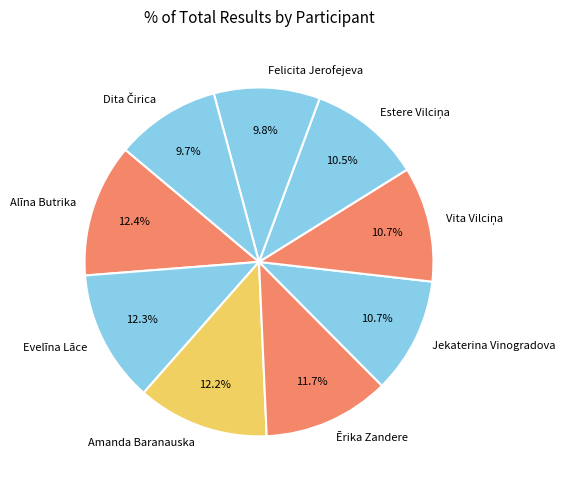

Does Ērika Zandere account for over 50% of the chart?

No